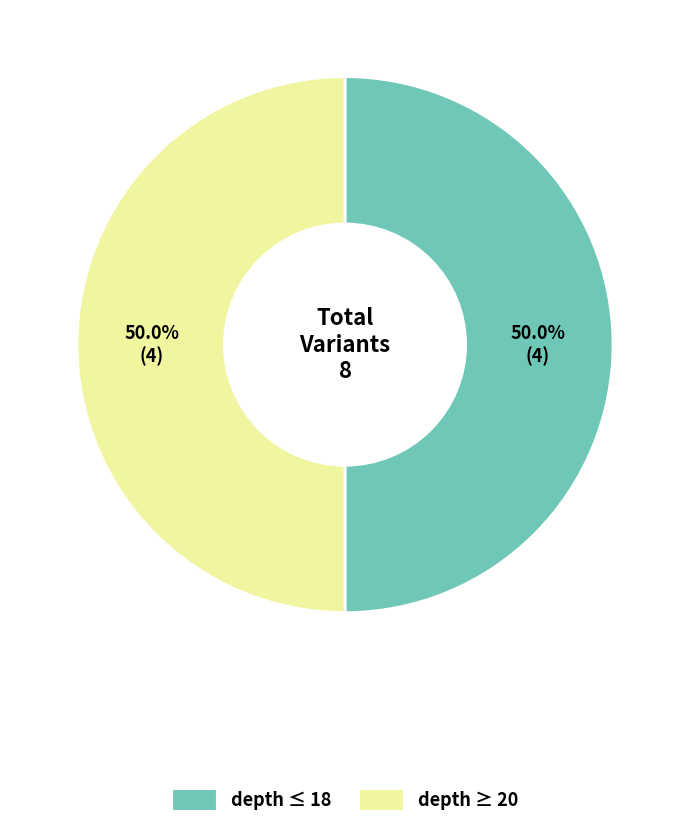

How many segments does this pie chart have?

2